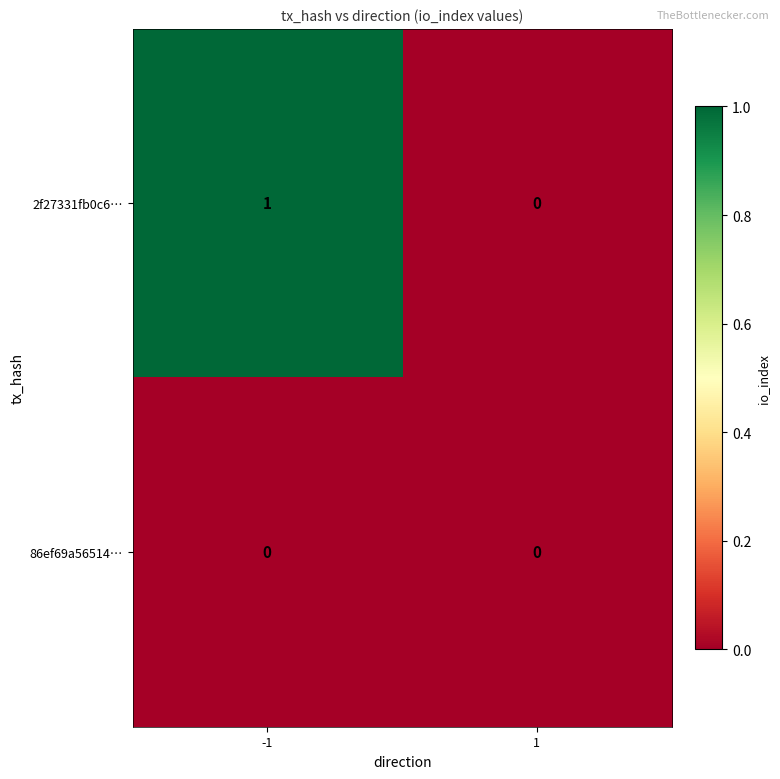

List the series in order of their peak value, highest first.

2f27331fb0c6…, 86ef69a56514…